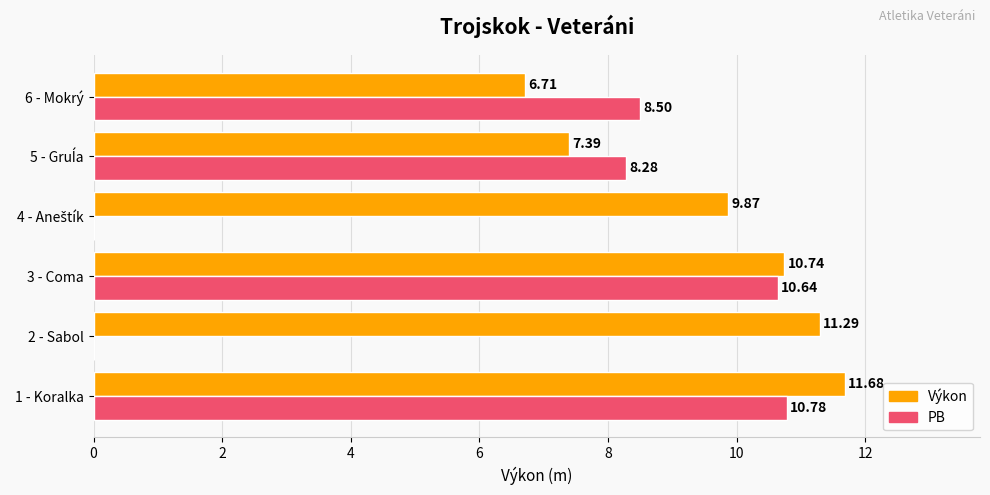

What is the sum of all Výkon values?

57.7